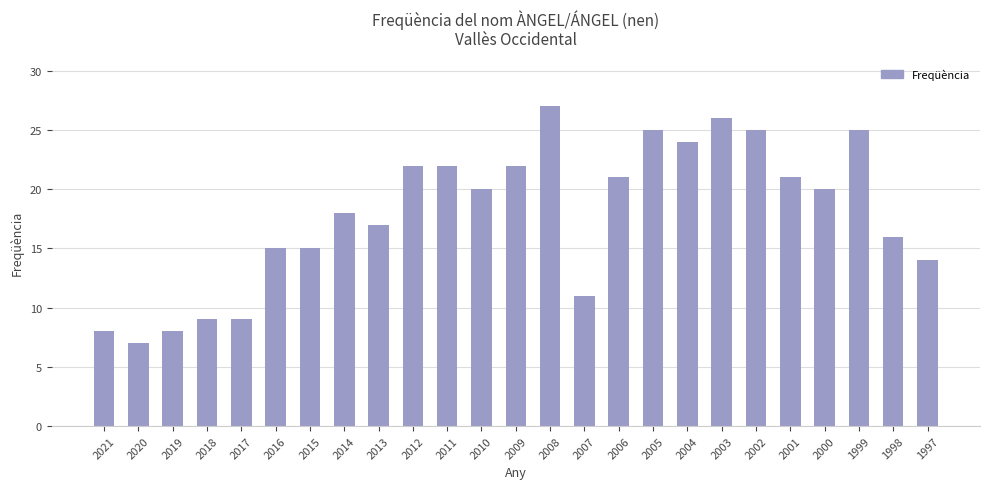

Count the number of data series in this chart.

1